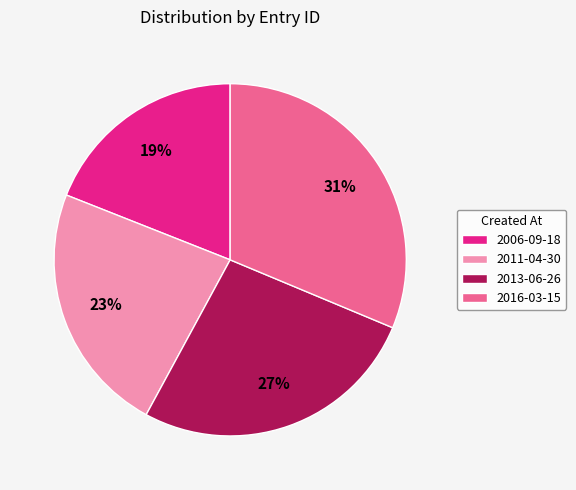

Is there a majority slice in this chart?

No